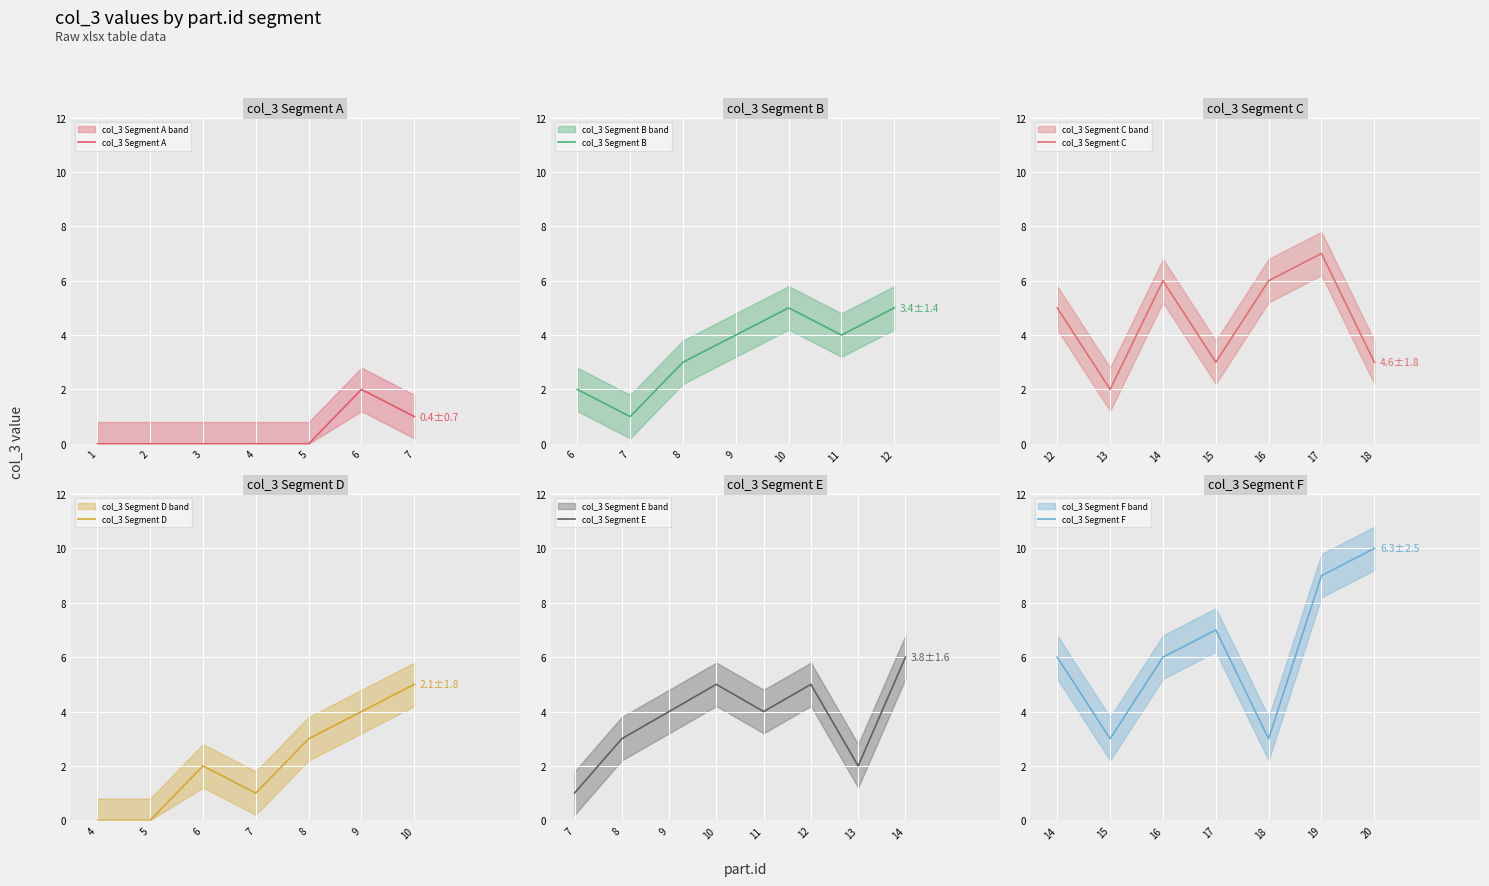

Which has a higher value, 3 or 8?

8